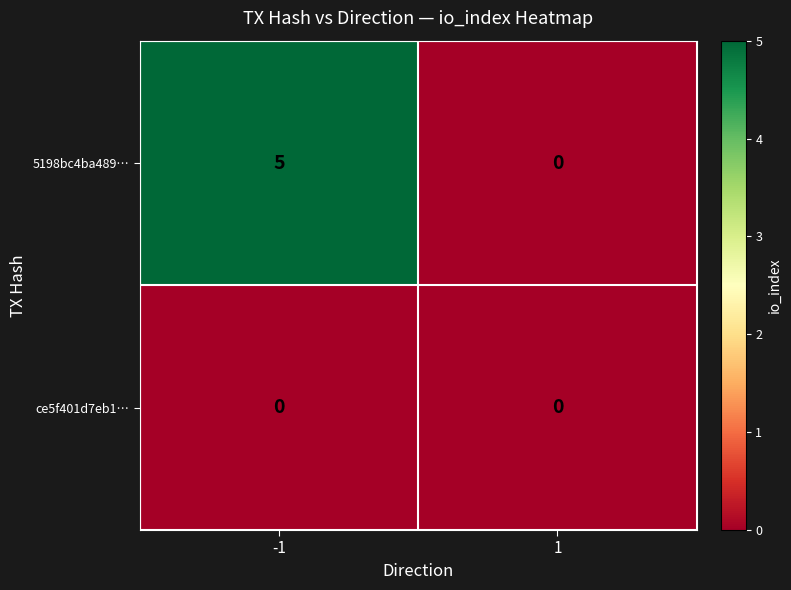

Is it true that ce5f401d7eb1… equals 0 at -1?

True